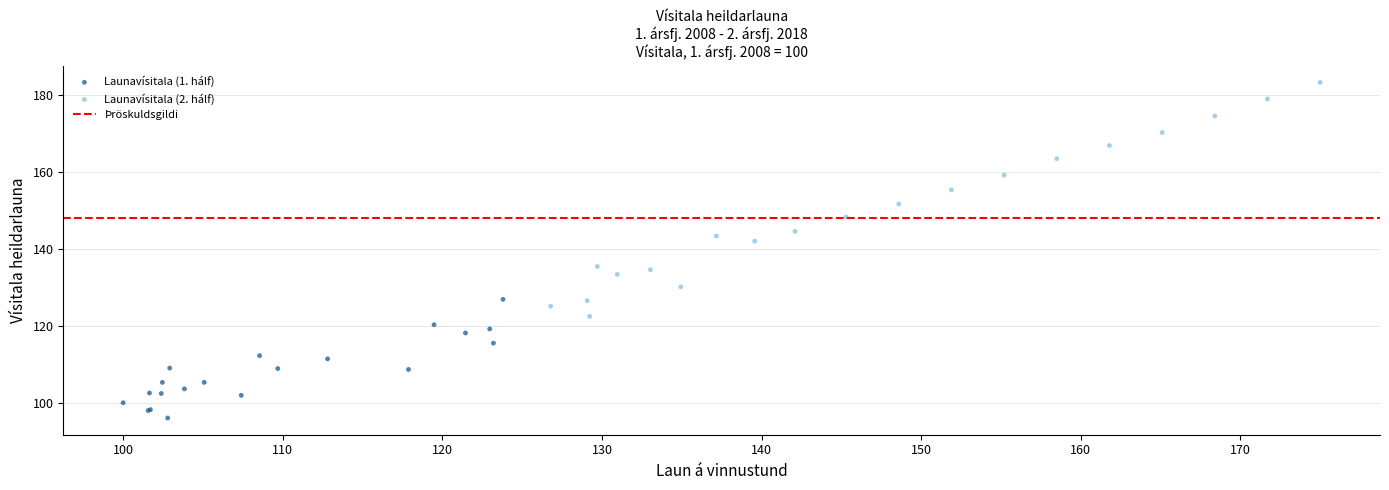

Which series has the widest spread of Y values?

Launavísitala (2. hálf)